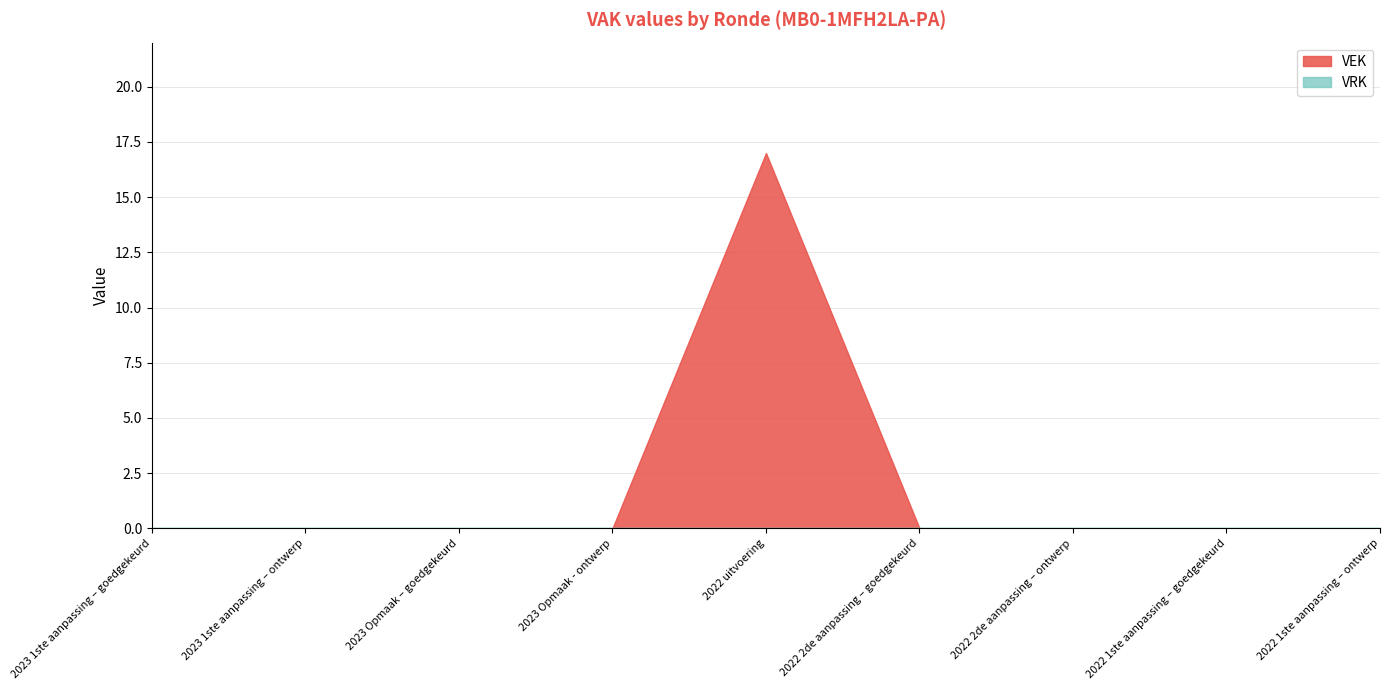

At 2023 1ste aanpassing – ontwerp, list the series in order from largest to smallest.

VEK, VRK